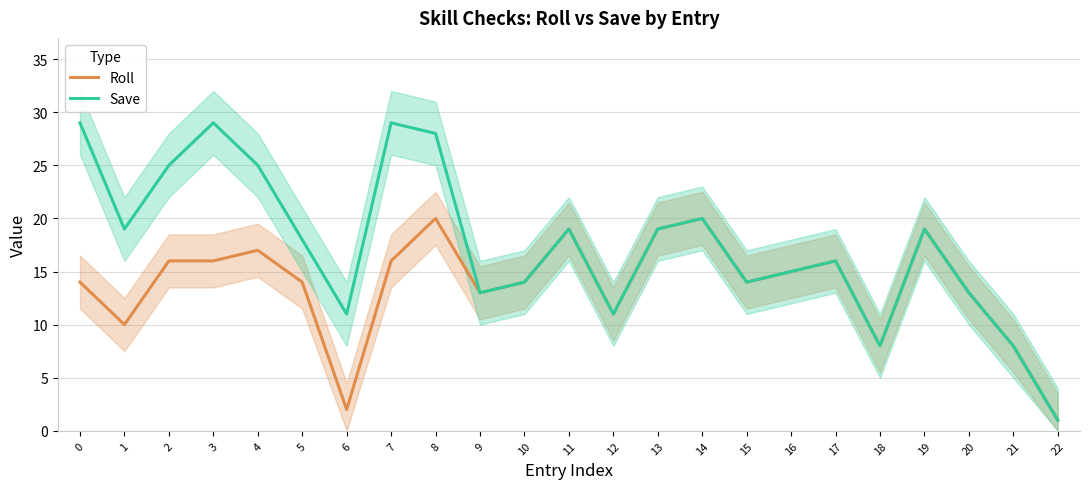

True or false: Save has more than 0 points higher than both neighbors.

True